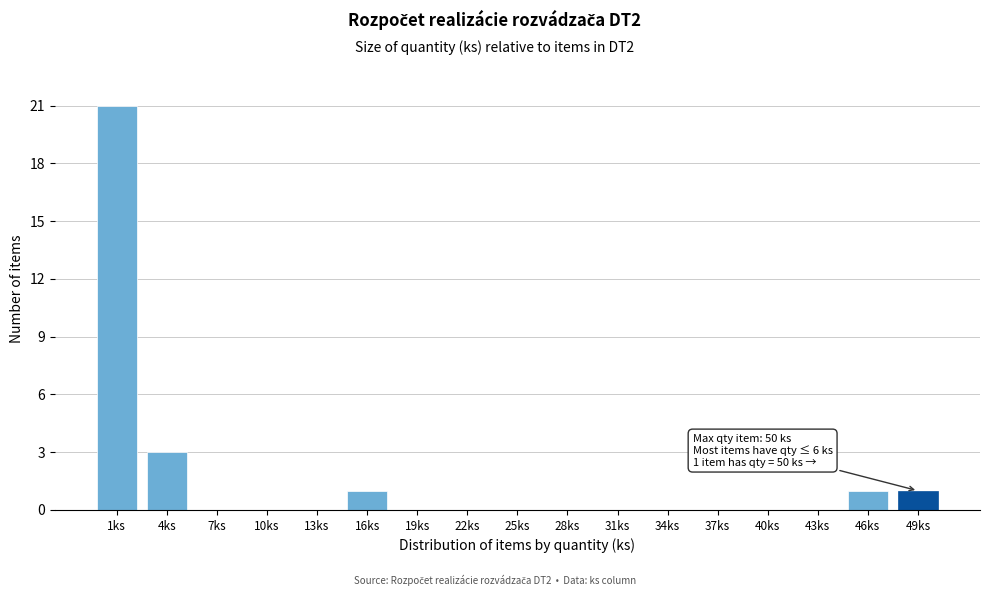

Reading right to left, what are all the values shown in this chart?

49ks=1	46ks=1	43ks=0	40ks=0	37ks=0	34ks=0	31ks=0	28ks=0	25ks=0	22ks=0	19ks=0	16ks=1	13ks=0	10ks=0	7ks=0	4ks=3	1ks=21